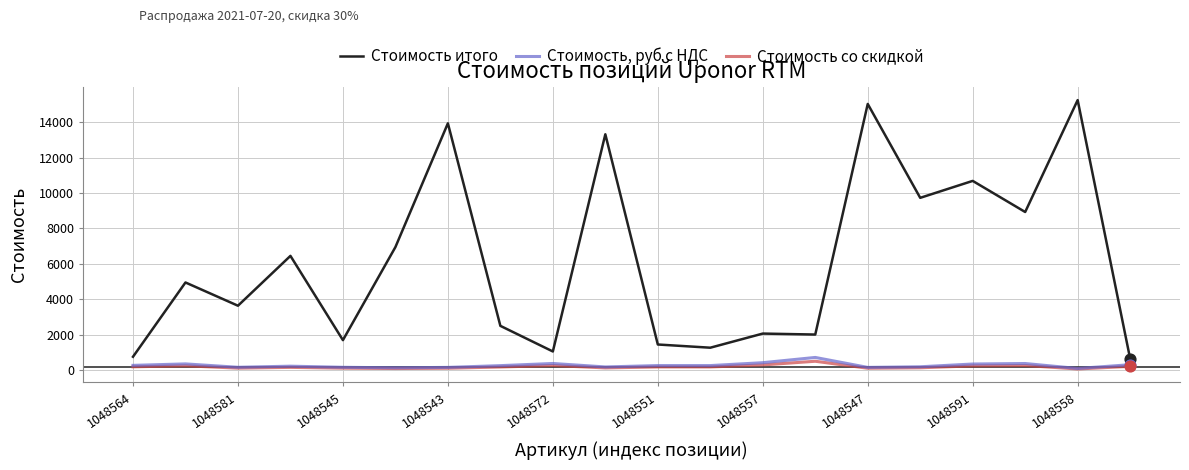

Which series has the largest total across all categories?

Стоимость итого